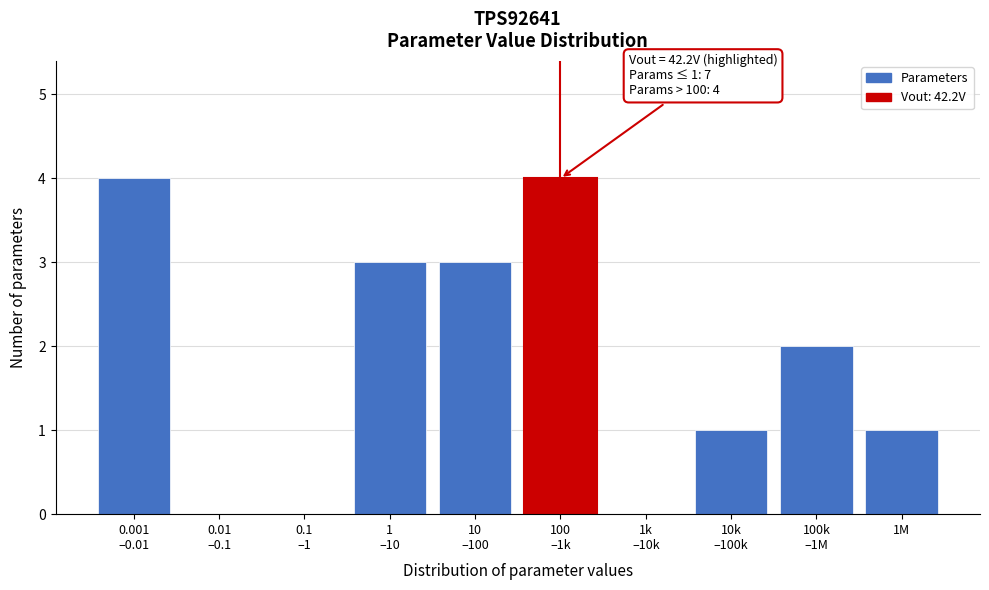

The value at 1M is 1. True or false?

True